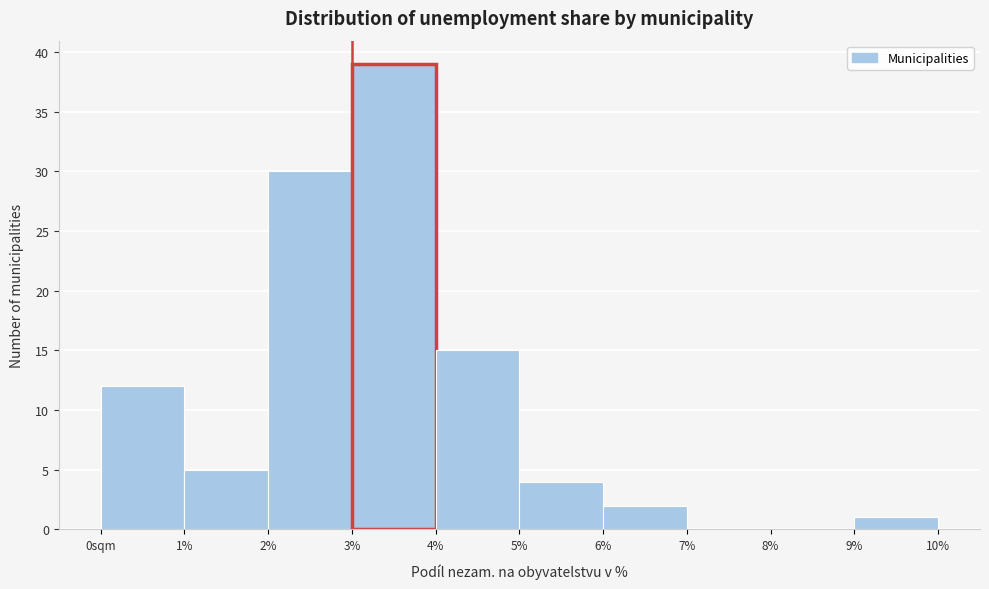

Reading right to left, extract all data points from this chart.

9%=1	8%=0	7%=0	6%=2	5%=4	4%=15	3%=39	2%=30	1%=5	0sqm=12